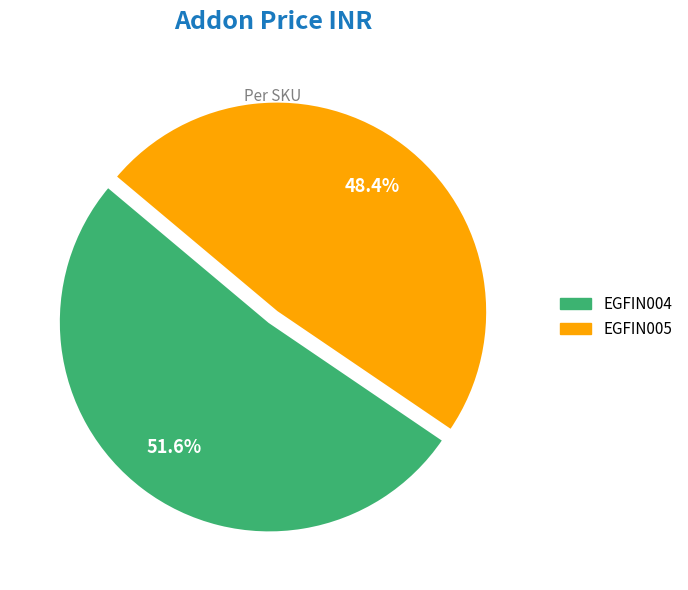

True or false: EGFIN005 accounts for 48% of the total.

True